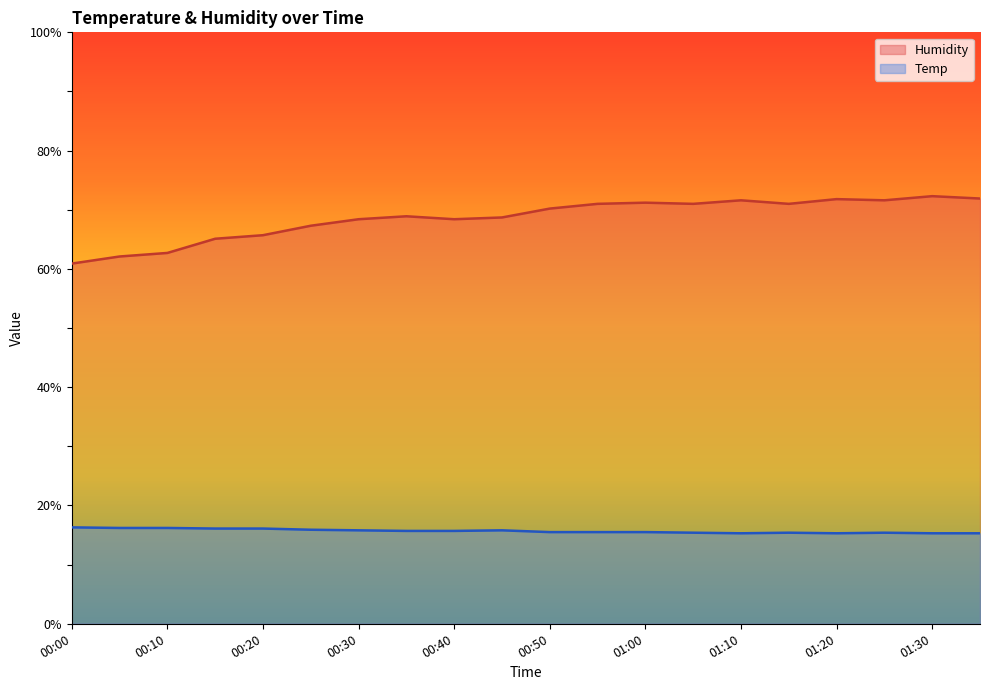

Reading left to right, what are all the values shown in this chart?

Humidity: 60.9	62.1	62.7	65.1	65.7	67.3	68.4	68.9	68.4	68.7	70.2	71.0	71.2	71.0	71.6	71.0	71.8	71.6	72.3	71.9
Temp: 16.3	16.2	16.2	16.1	16.1	15.9	15.8	15.7	15.7	15.8	15.5	15.5	15.5	15.4	15.3	15.4	15.3	15.4	15.3	15.3